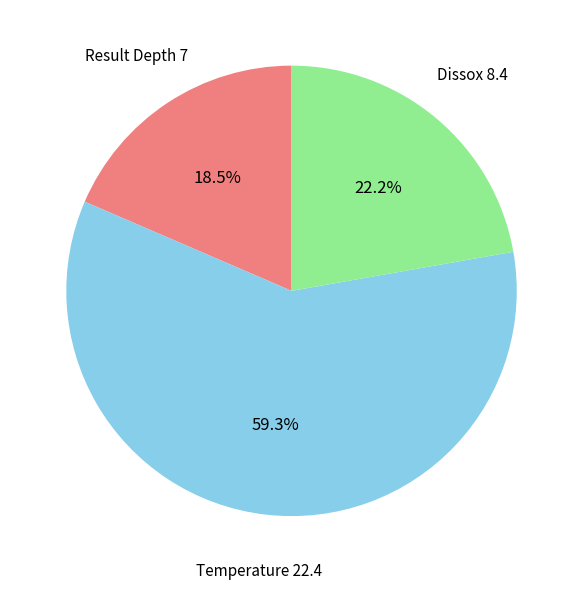

Is there any slice that represents more than half of the pie?

Yes